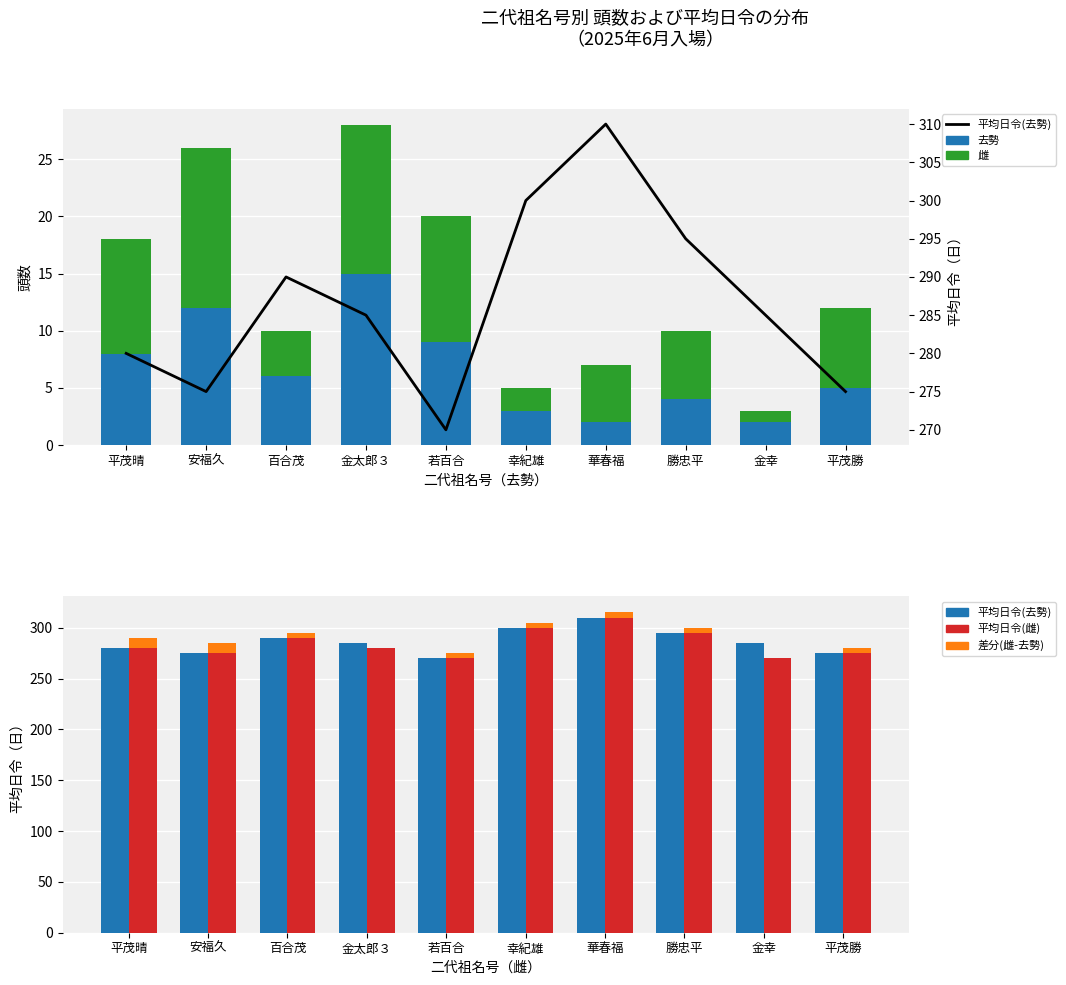

At which label does 平均日令(去勢) reach its peak?

華春福